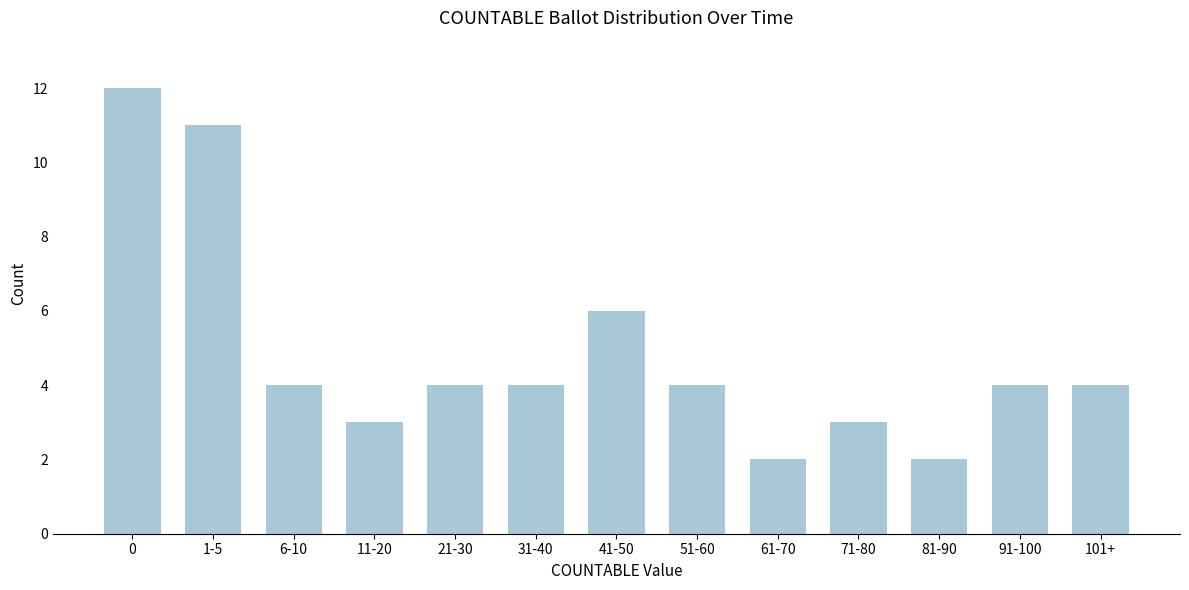

Reading left to right, transcribe all the data shown in this chart.

0=12	1-5=11	6-10=4	11-20=3	21-30=4	31-40=4	41-50=6	51-60=4	61-70=2	71-80=3	81-90=2	91-100=4	101+=4